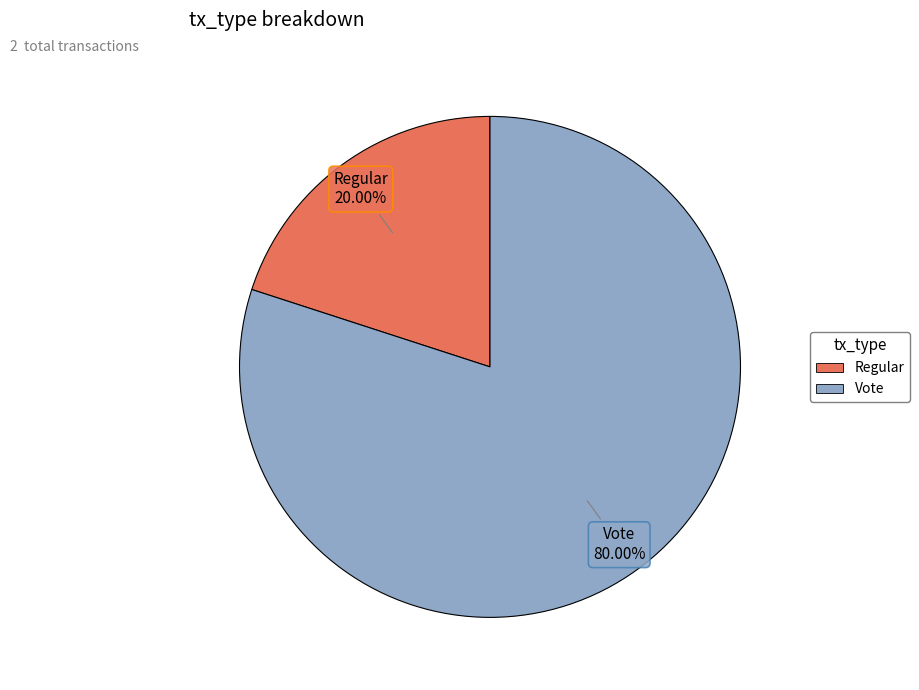

Count the number of slices in the pie.

2